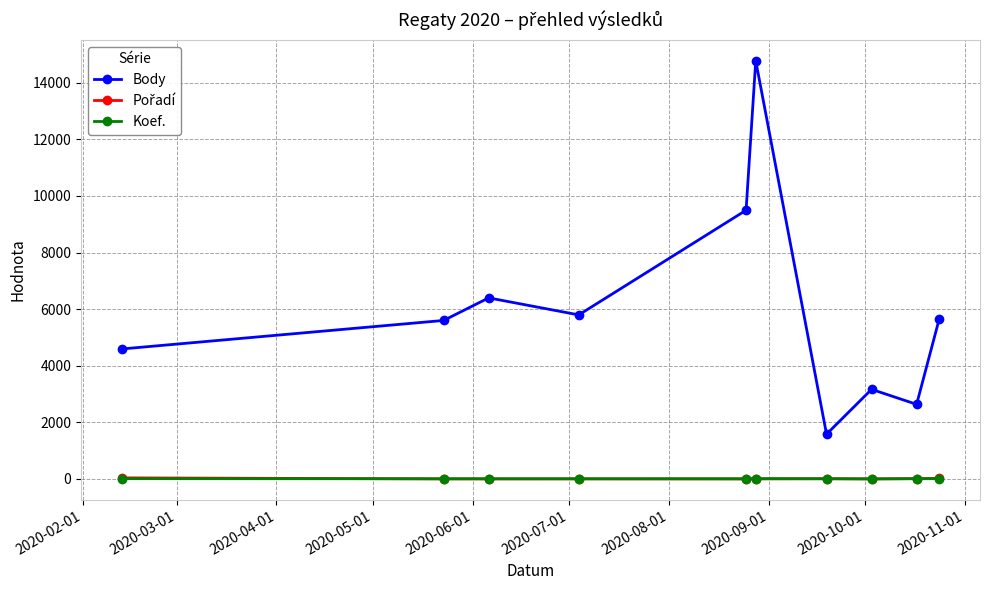

At how many categories does at least one series exceed 14045?

1